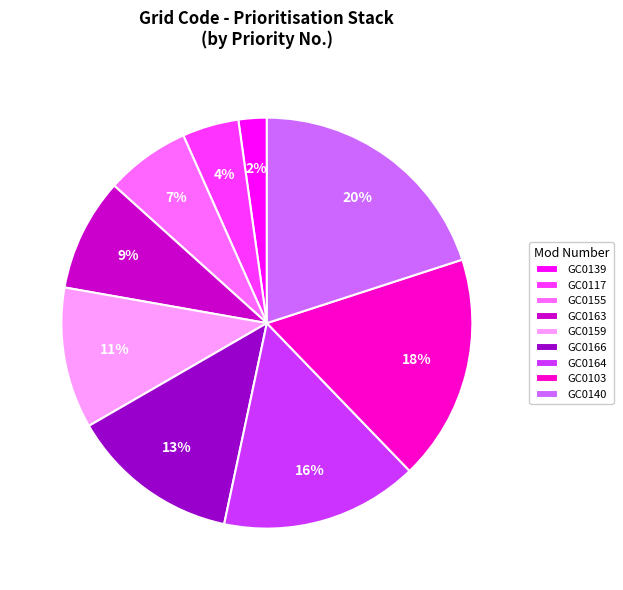

Which has a higher value, GC0166 or GC0117?

GC0166